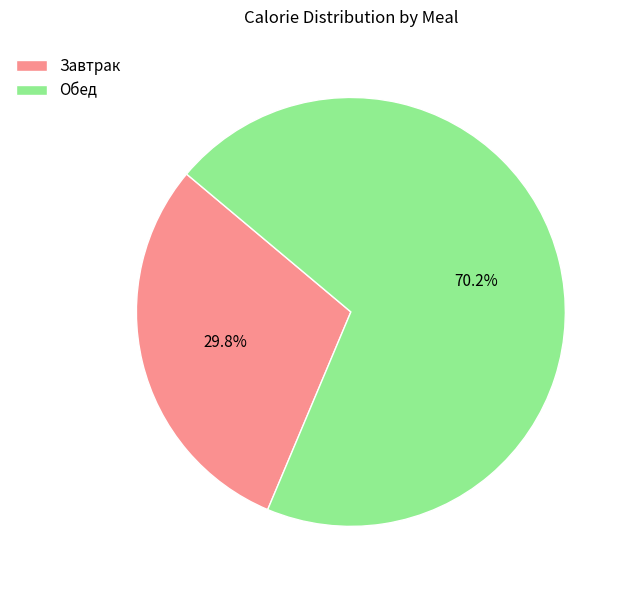

Rank the categories by value from lowest to highest.

Завтрак, Обед